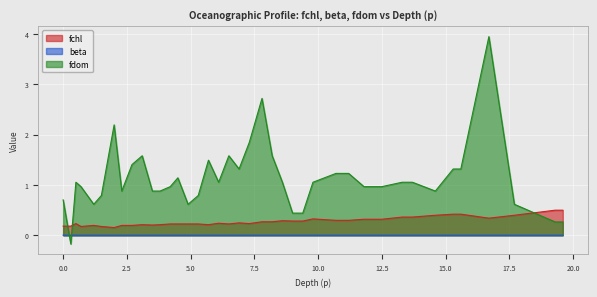

What is the spread (max minus min) of values at 3.5?

0.9